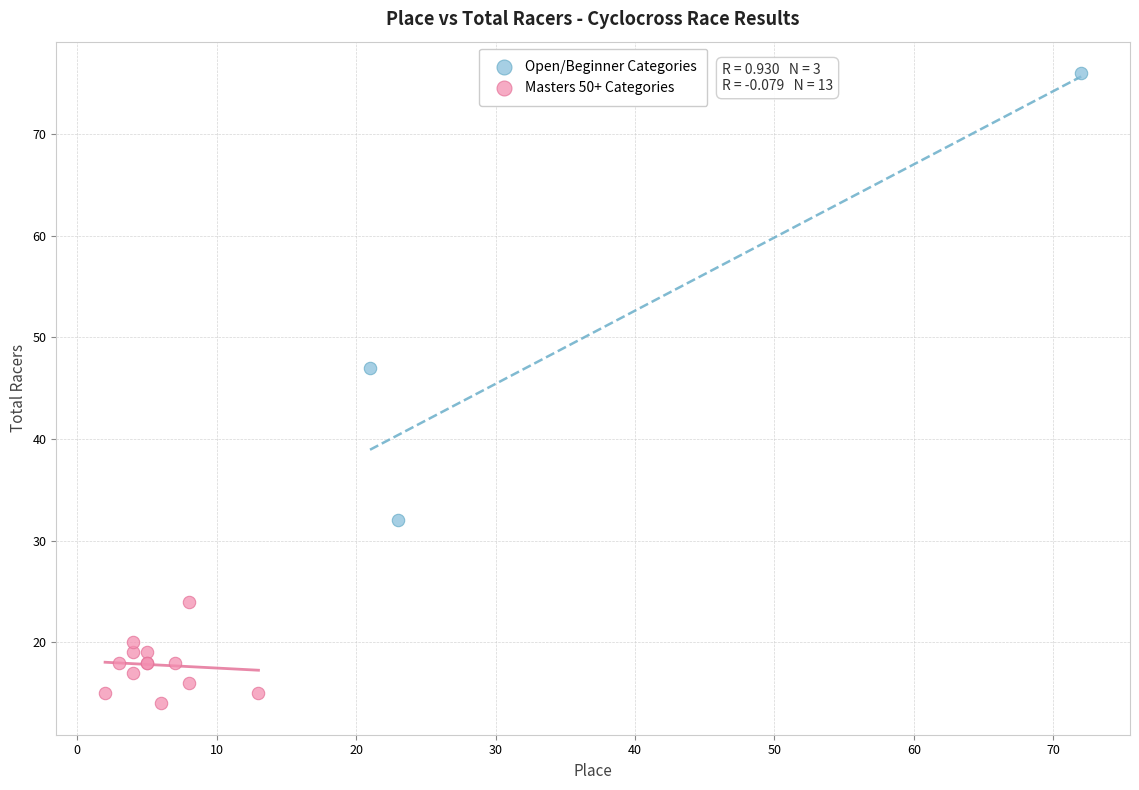

Which series has the widest spread of Y values?

Open/Beginner Categories